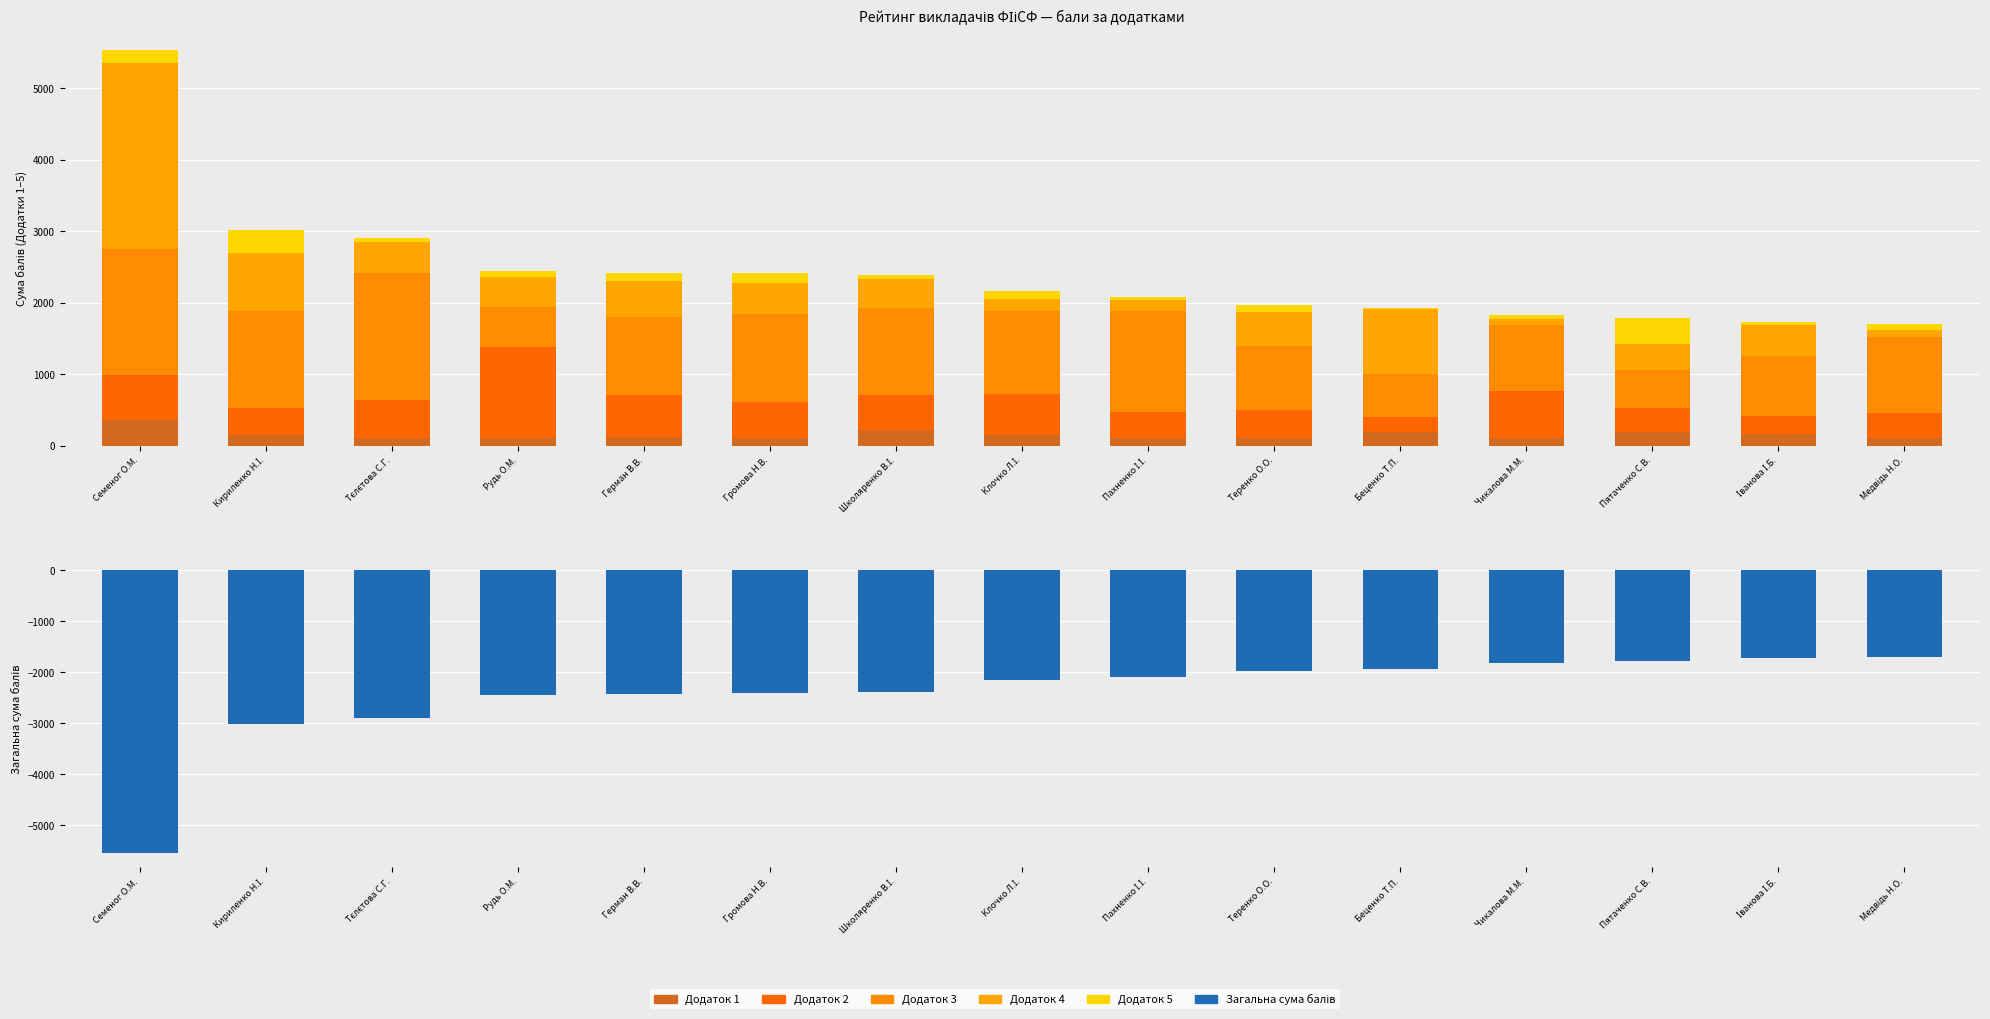

What is the difference between the second highest and minimum values in the Додаток 5 series?

295.0